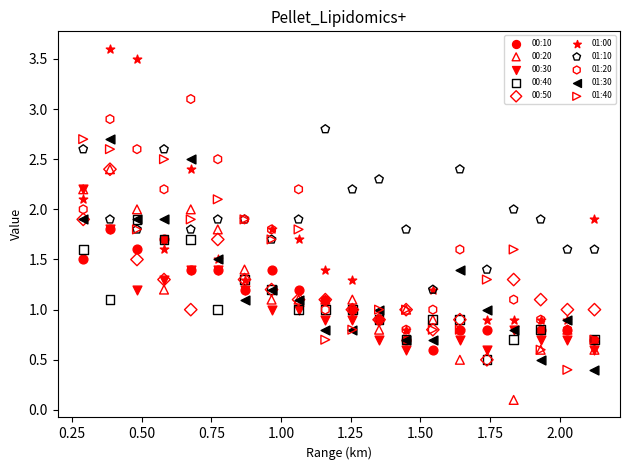

Which series has the widest spread of Y values?

01:00